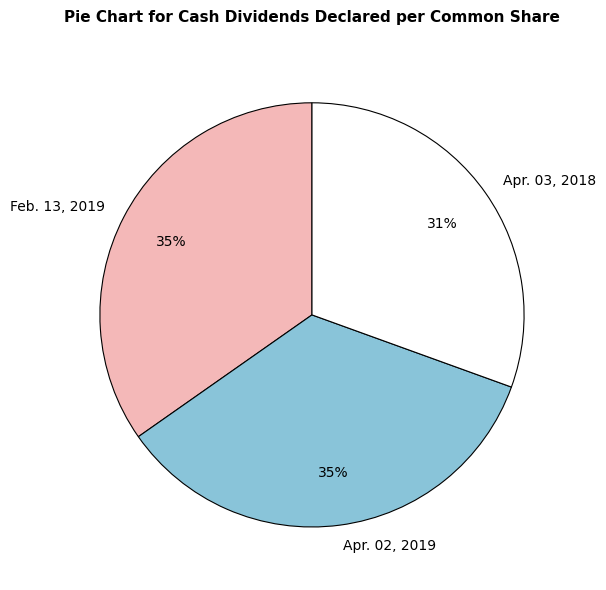

To the nearest percent, what is the difference between the Apr. 03, 2018 and Apr. 02, 2019 slice percentages?

4%